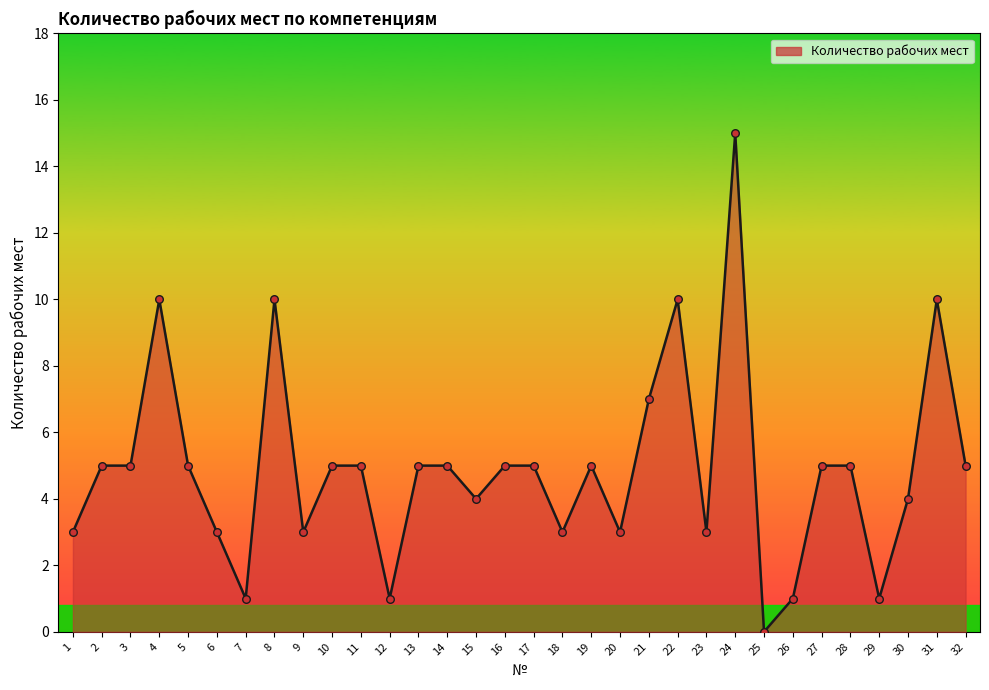

What is the change in value from 9 to 13?

+2